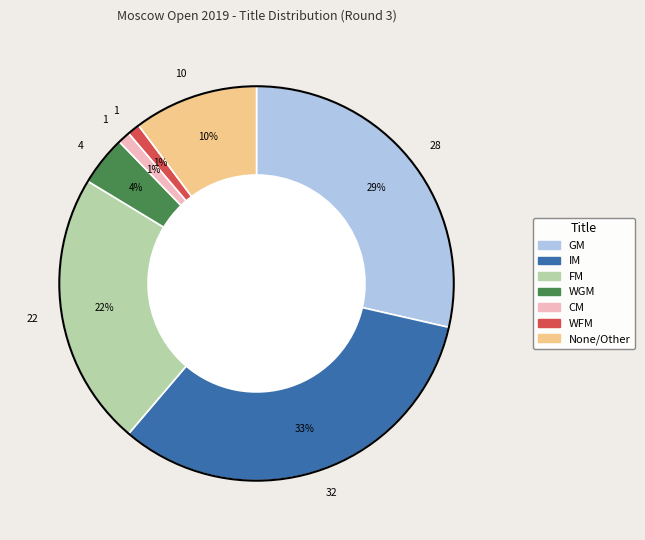

Count the number of slices in the pie.

7